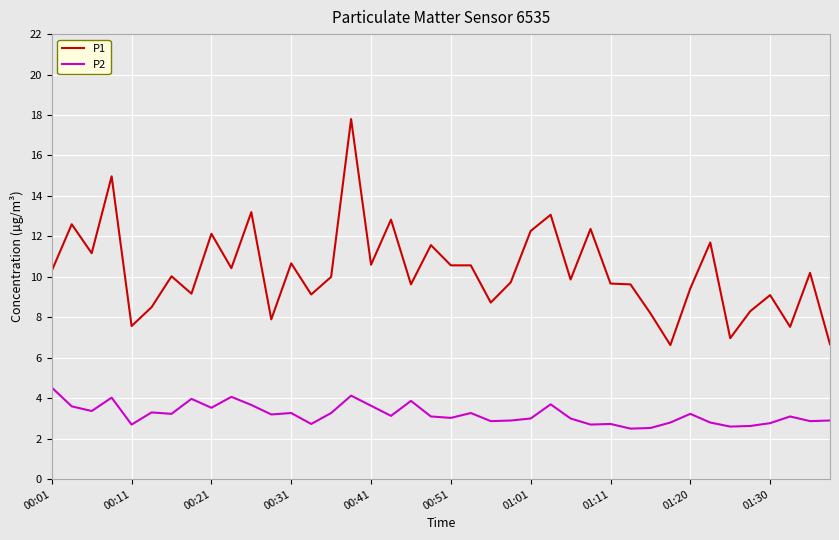

What is the minimum value for P2?

2.5